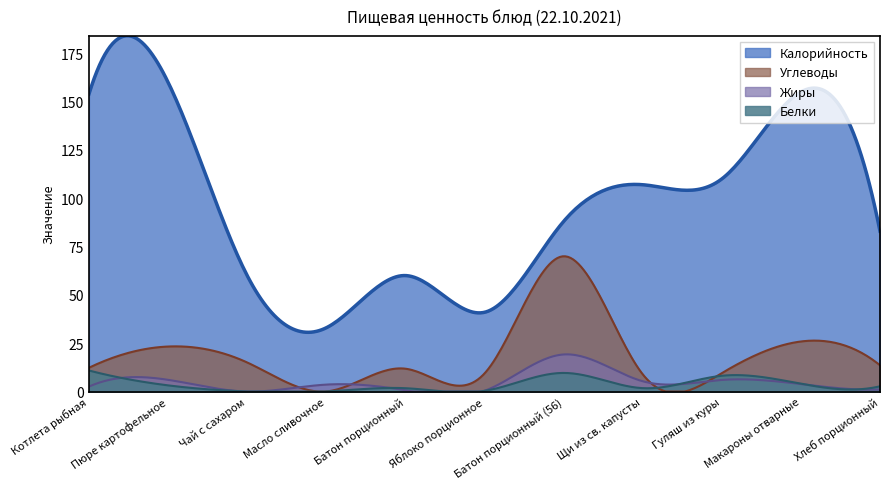

What is the spread (max minus min) of values at Пюре картофельное?

156.8